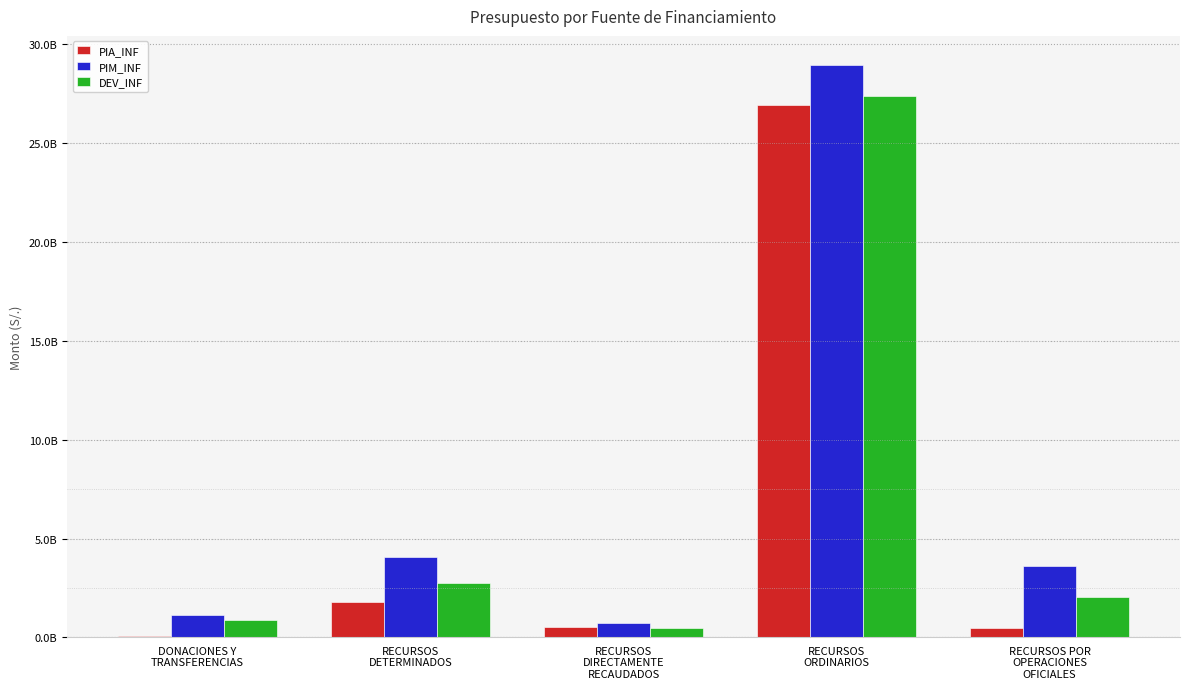

Which series has the largest total across all categories?

PIM_INF